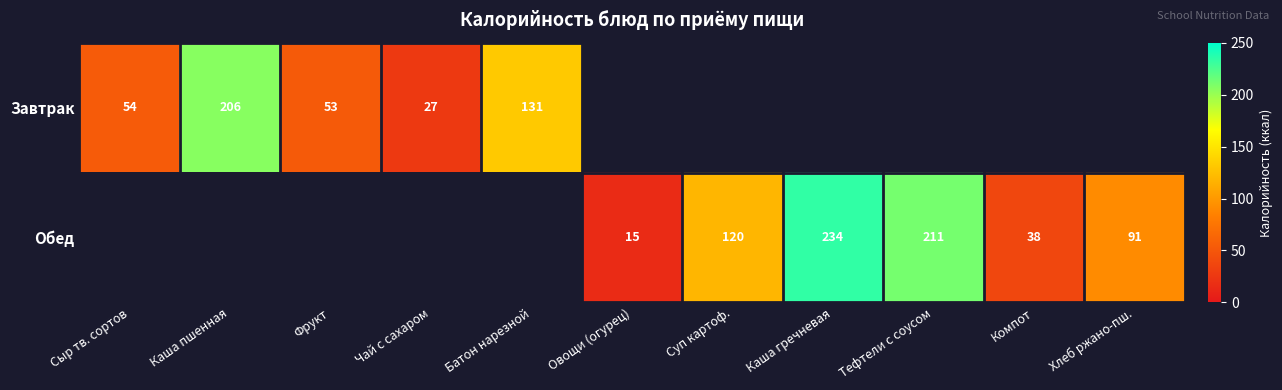

How many categories are shown in the chart?

11